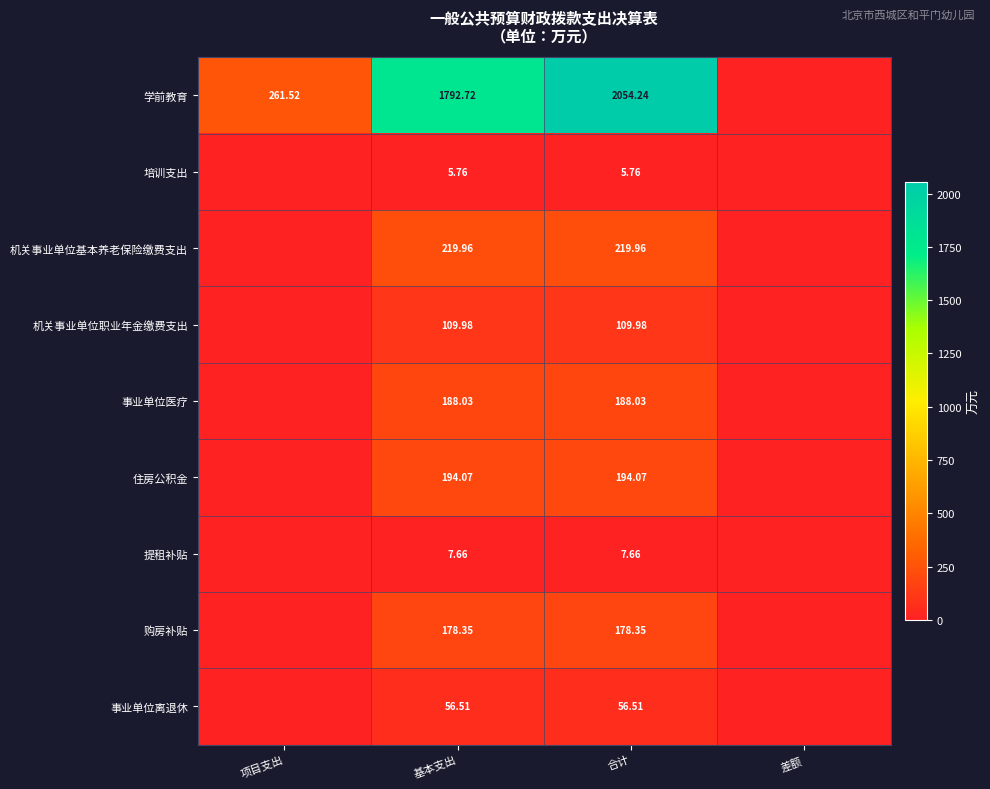

At 基本支出, list the series in order from largest to smallest.

学前教育, 机关事业单位基本养老保险缴费支出, 住房公积金, 事业单位医疗, 购房补贴, 机关事业单位职业年金缴费支出, 事业单位离退休, 提租补贴, 培训支出